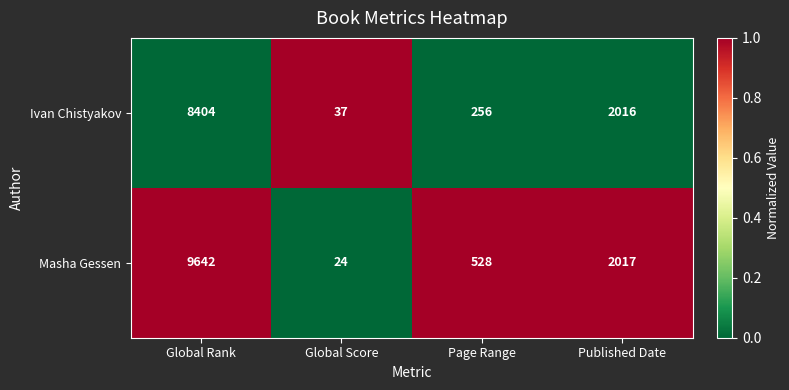

What is the difference between the highest and lowest values at Published Date?

1